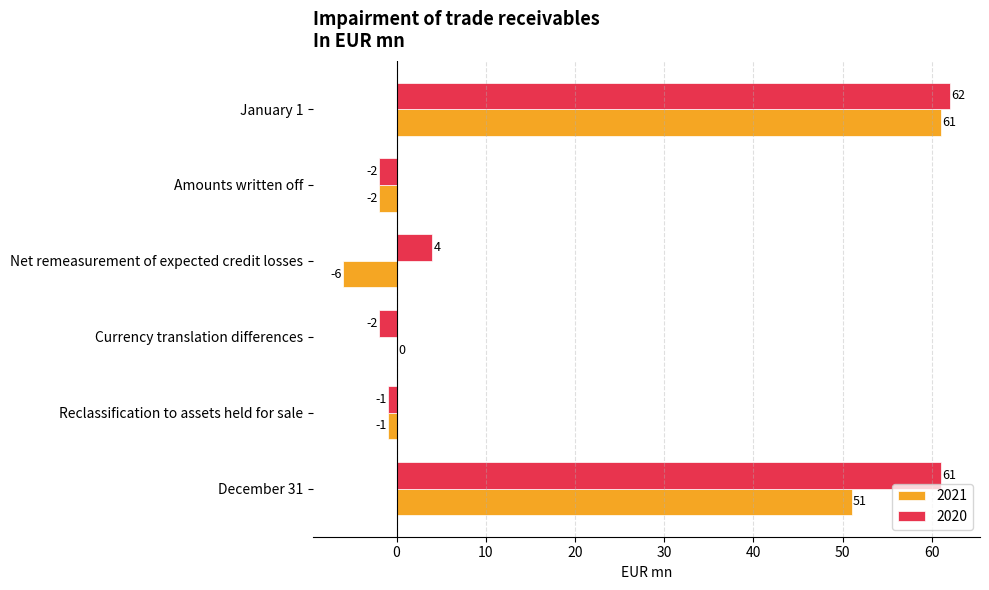

At which label is 2021 closest to 27?

December 31